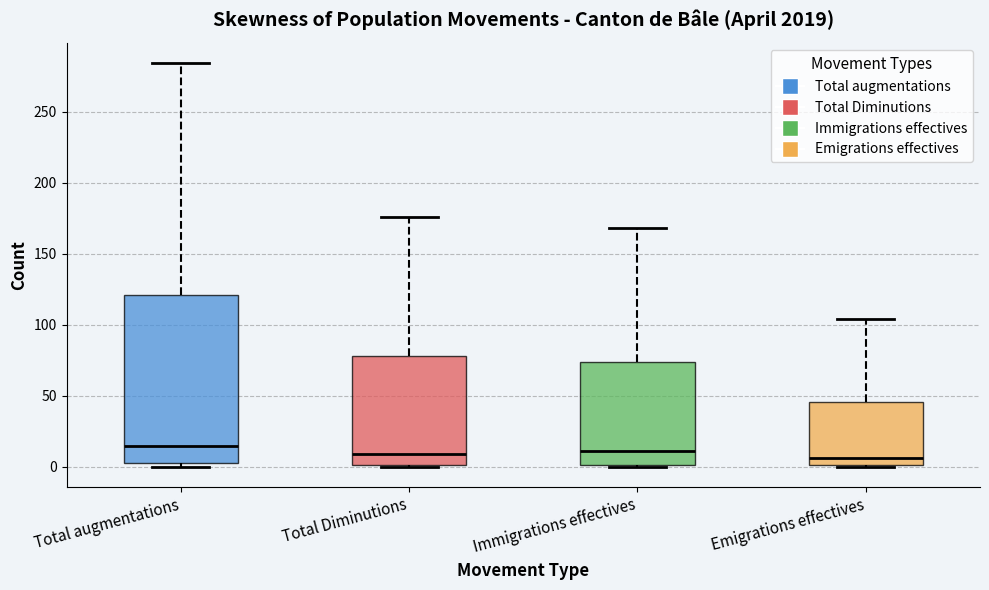

Reading left to right, read every box against the y-axis: the position of its median line, the range the box covers, and the ends of its whiskers. The values are not printed on the chart, so give them approximately, as read against the axis.

Total augmentations: median 15, box 5 to 120, whiskers 0 to 285
Total Diminutions: median 10, box 0 to 80, whiskers 0 to 175
Immigrations effectives: median 10, box 0 to 75, whiskers 0 to 170
Emigrations effectives: median 5, box 0 to 45, whiskers 0 to 105